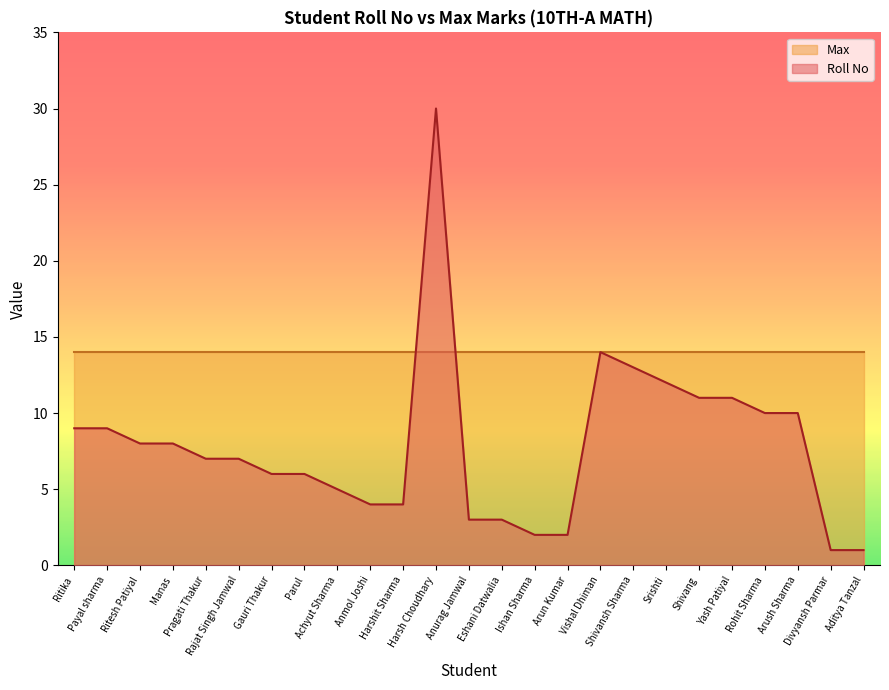

Rank the categories by value from highest to lowest.

Harsh Choudhary, Vishal Dhiman, Shivansh Sharma, Srishti, Shivang, Yash Patiyal, Rohit Sharma, Arush Sharma, Ritika, Payal sharma, Ritesh Patiyal, Manas, Pragati Thakur, Rajat Singh Jamwal, Gauri Thakur, Parul, Achyut Sharma, Anmol Joshi, Harshit Sharma, Anurag Jamwal, Eshani Datwalia, Ishan Sharma, Arun Kumar, Divyansh Parmar, Aditya Tanzal